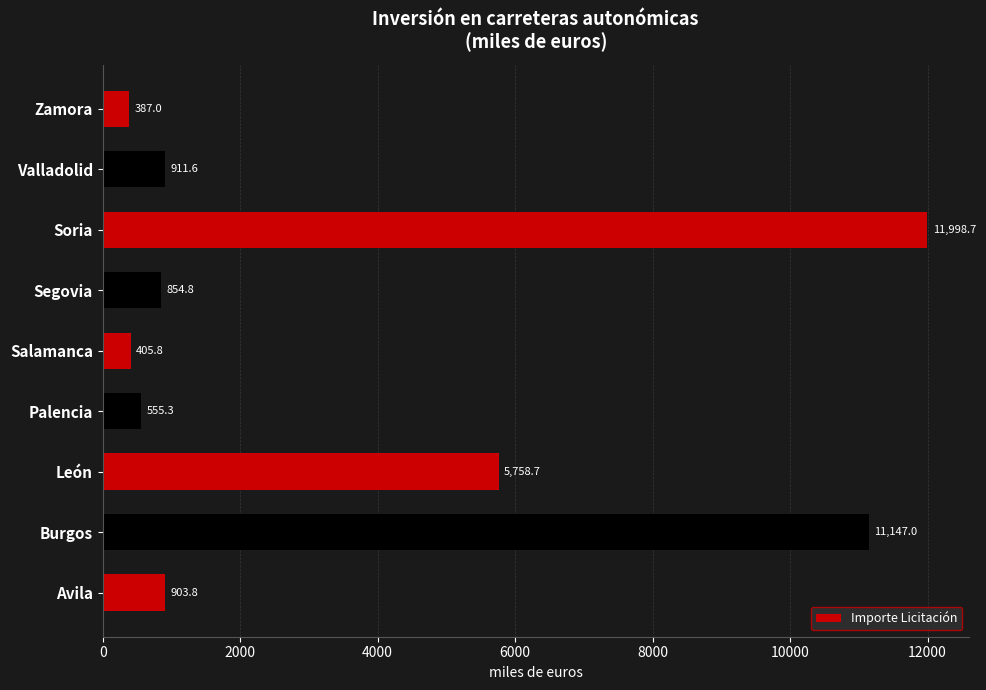

Rank the categories by value from highest to lowest.

Soria, Burgos, León, Valladolid, Avila, Segovia, Palencia, Salamanca, Zamora